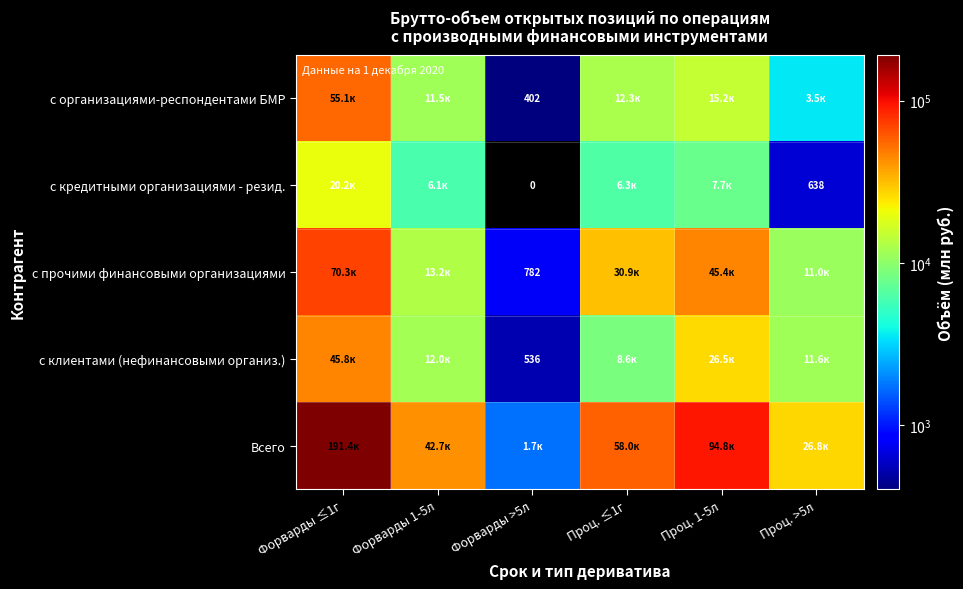

Which series has the widest spread of values?

Всего